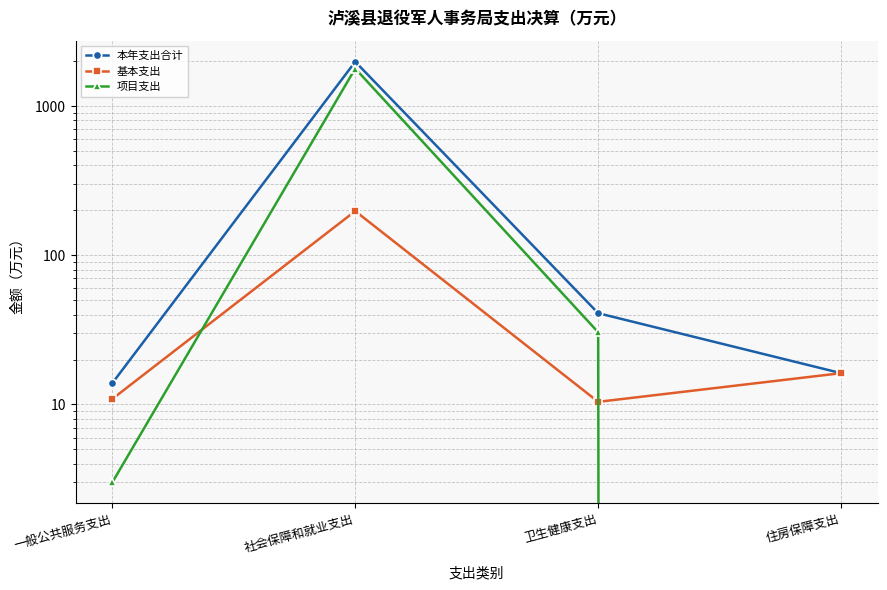

How many values in the 基本支出 series exceed 16?

2